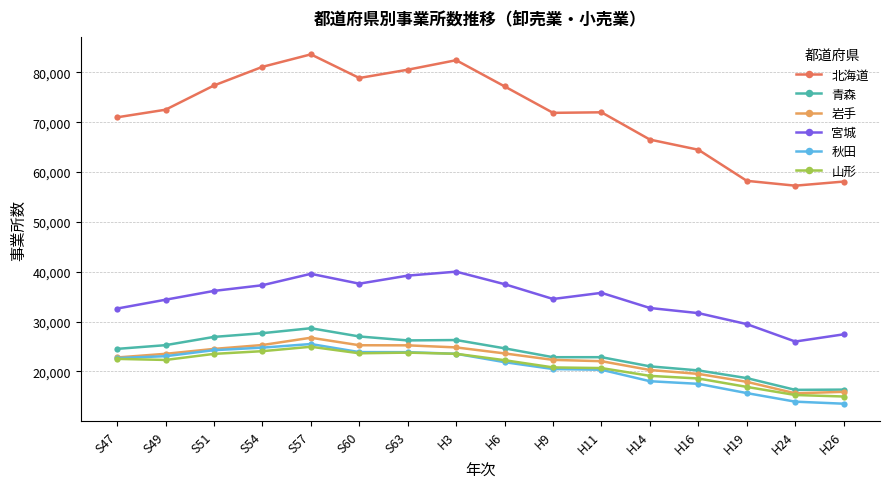

Is the value of 山形 at S54 greater than the value of 秋田 at H14?

Yes